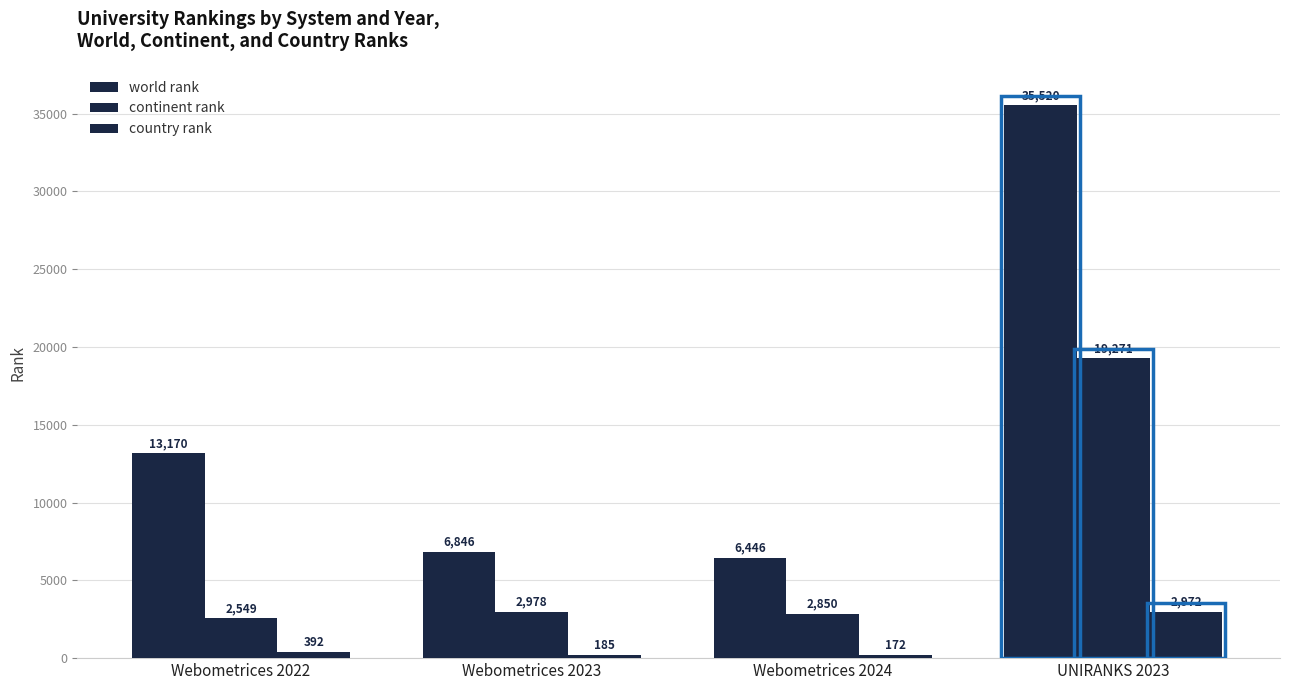

What is the difference between the second highest and second lowest values in the continent rank series?

128